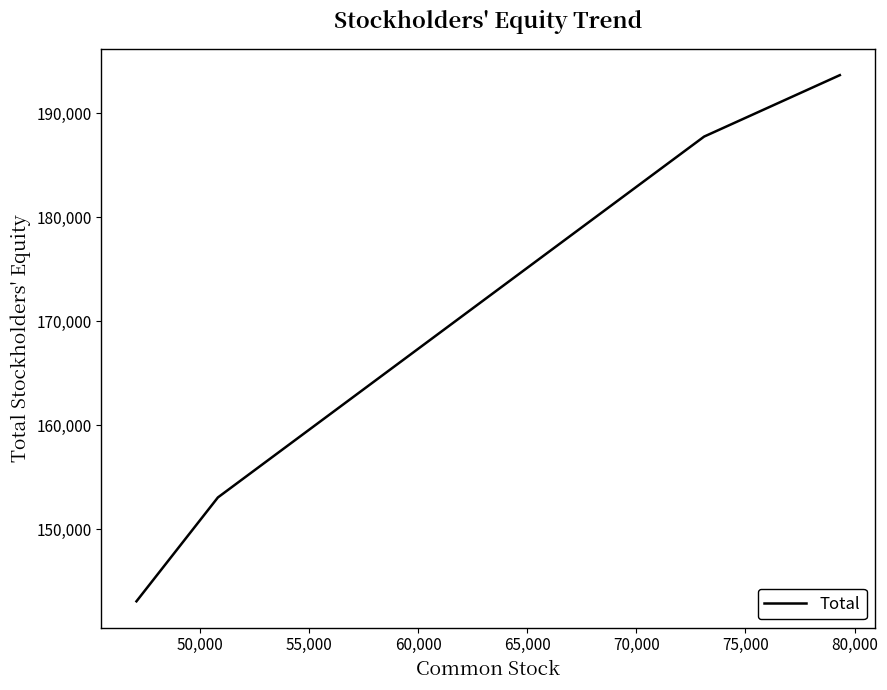

True or false: there are more than 0 points higher than both neighbors.

False